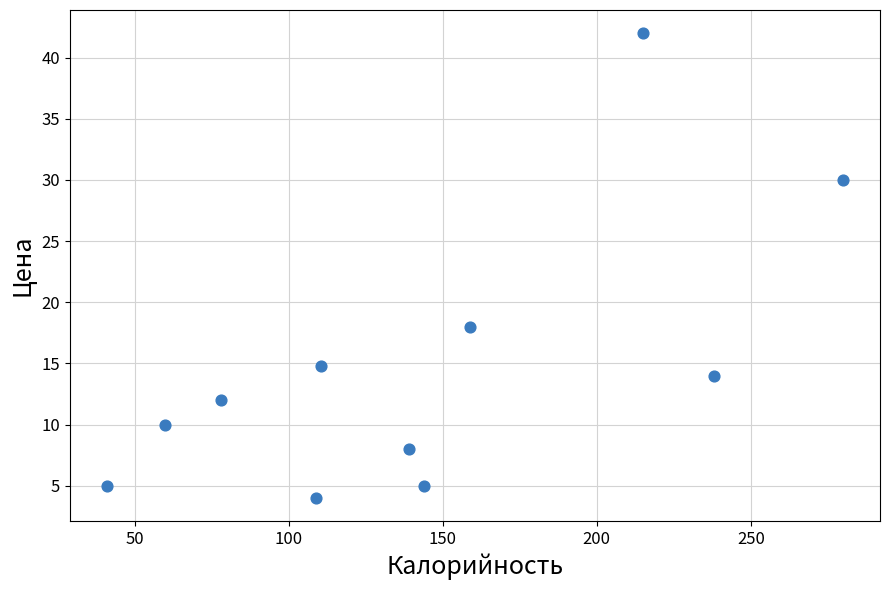

What is the range of Y values (max minus min)?

38.0